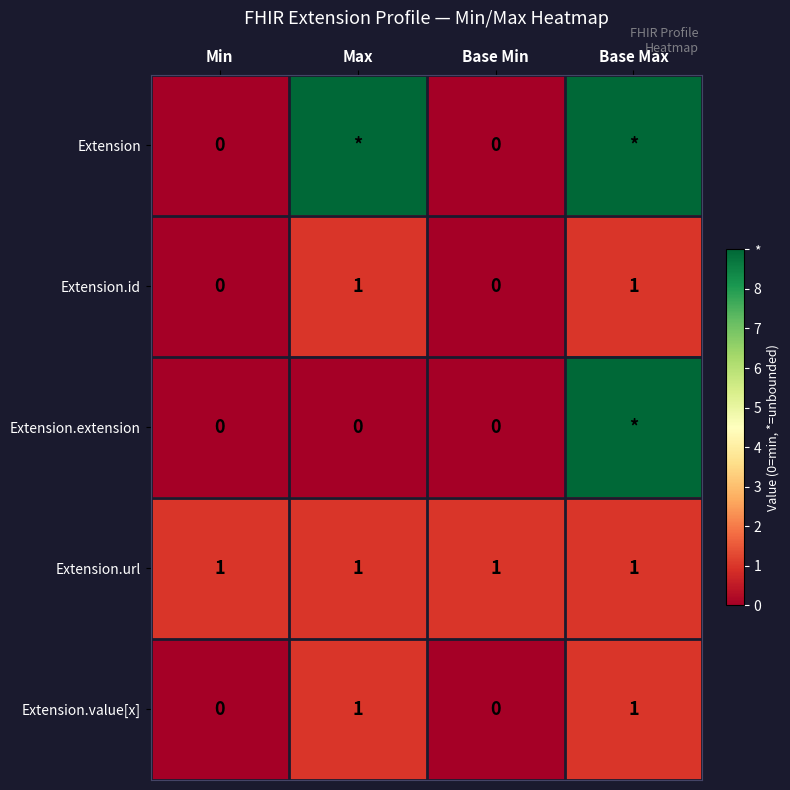

The value of Extension.id at Max is 0. True or false?

False